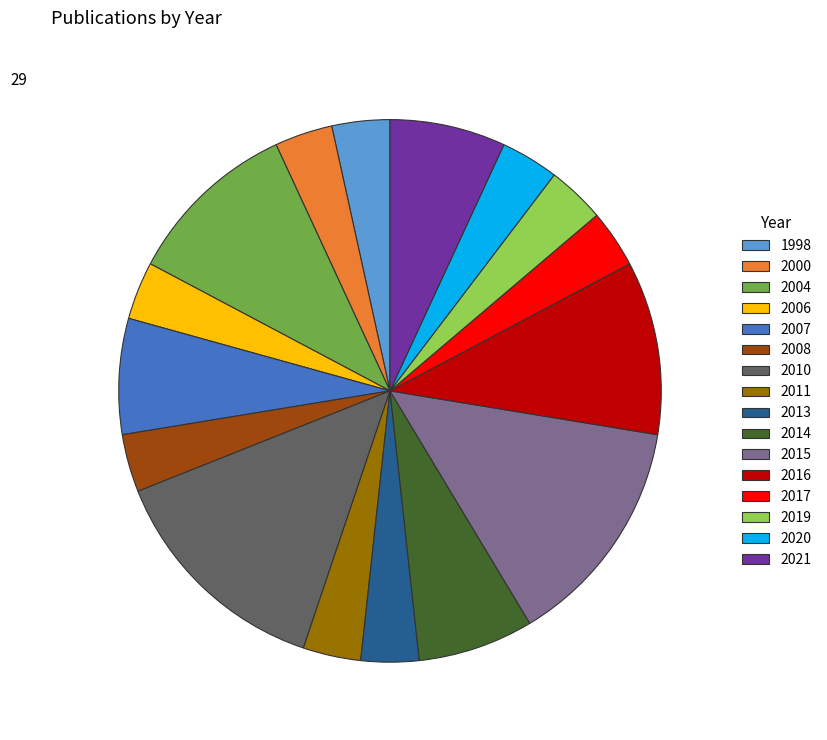

Approximately how many times larger is the value at 2017 compared to 2007?

0.5